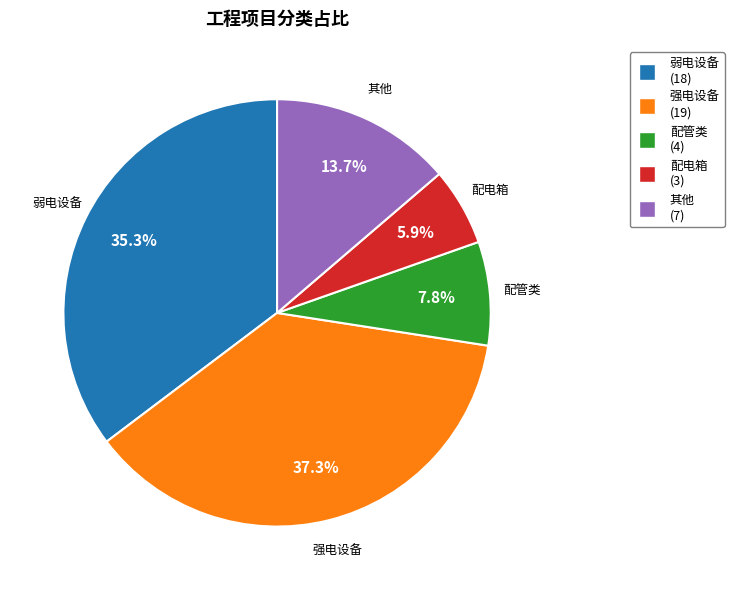

How many segments does this pie chart have?

5